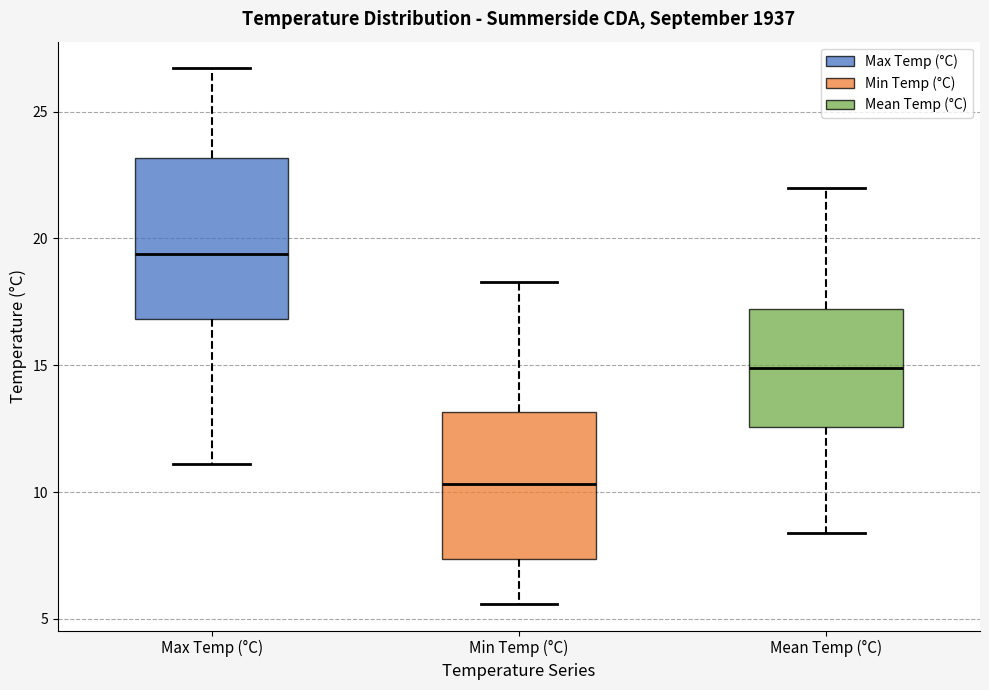

Where is the upper edge of the box for Min Temp (°C) on the y-axis? The values are not printed on the chart, so give them approximately, as read against the axis.

13.0